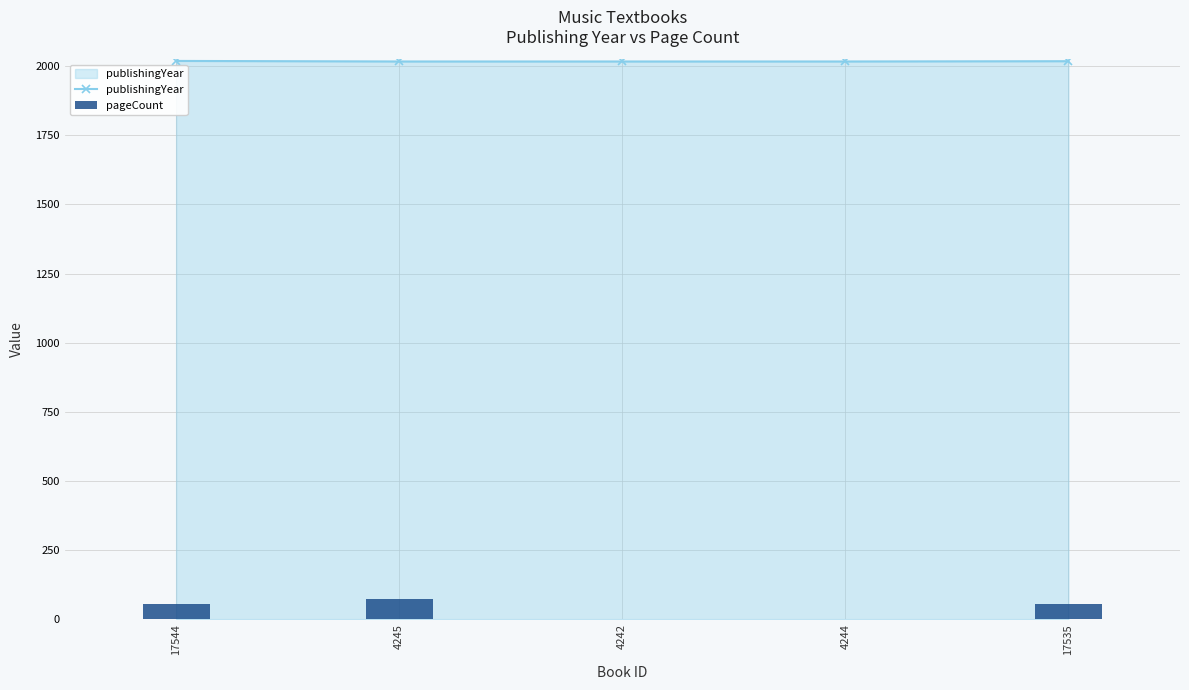

What is the label of the 3rd bar from the right?

4242